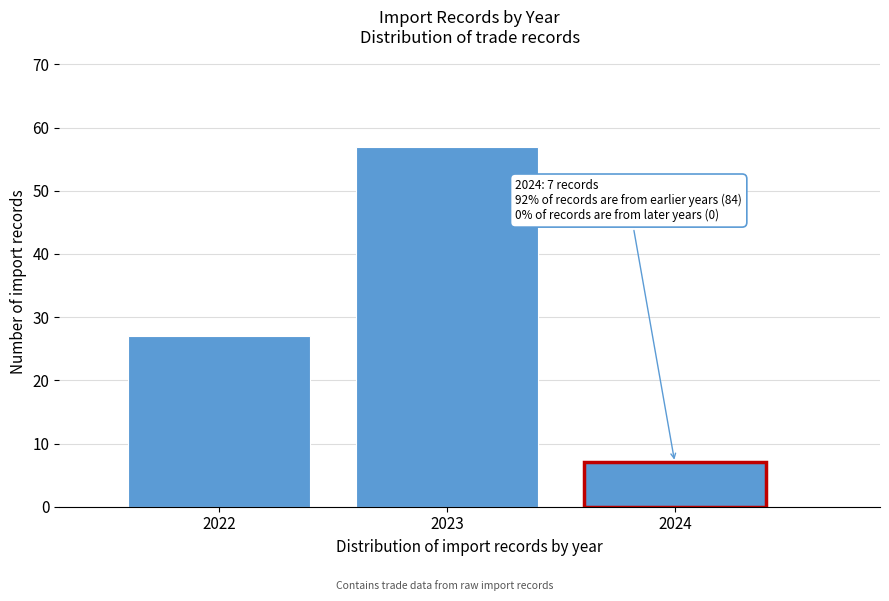

Reading left to right, list all the values displayed in this chart.

27	57	7